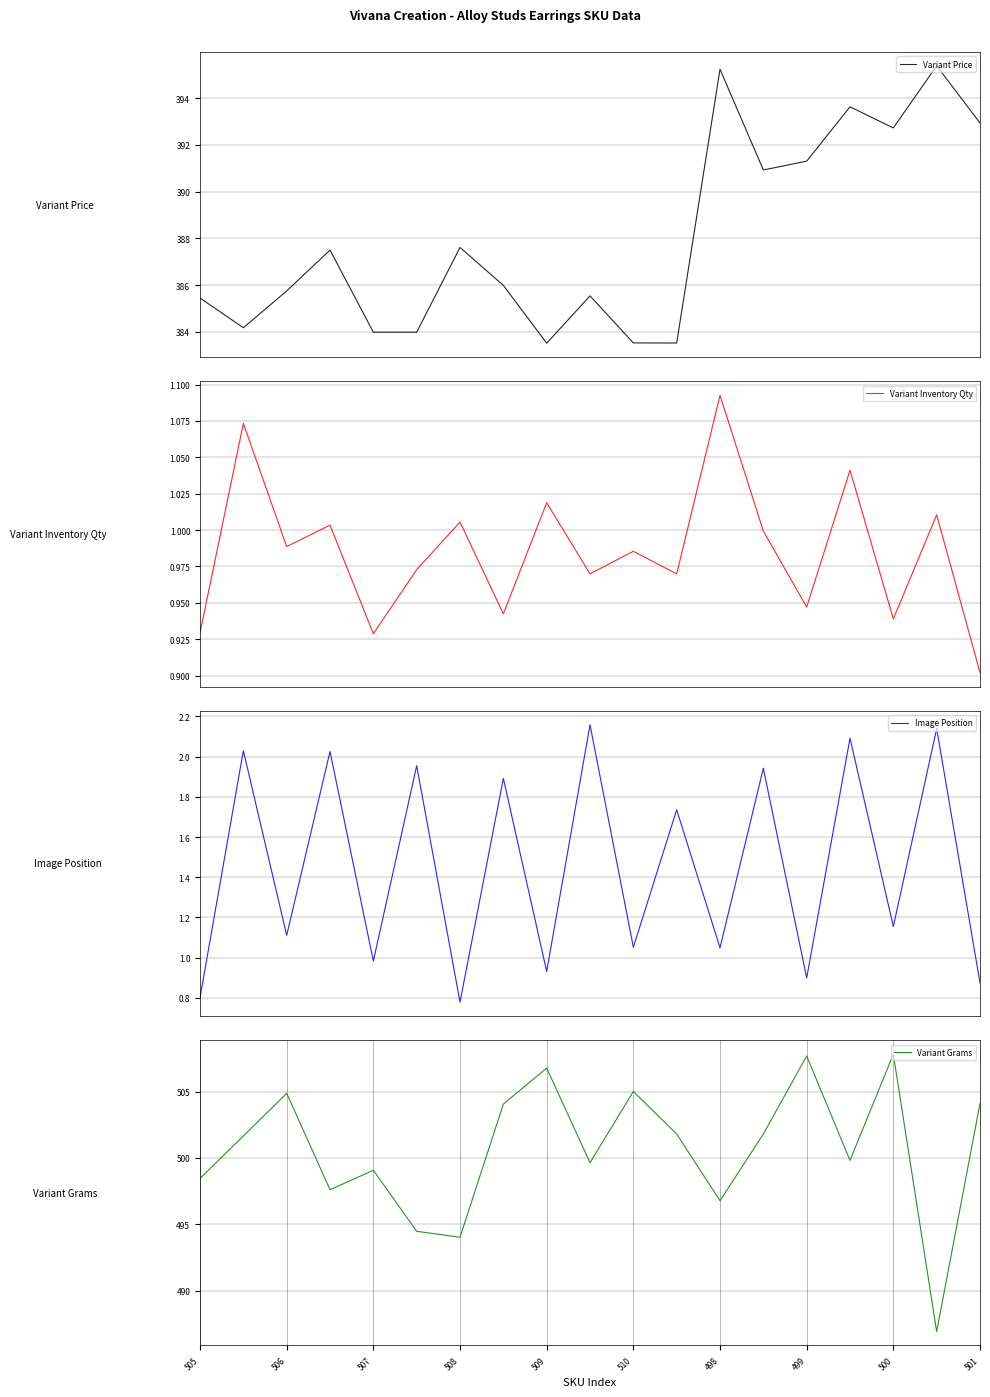

Reading left to right, what are all the values shown in this chart?

Variant Price: 385.4	384.2	385.7	387.5	384.0	384.0	387.6	386.0	383.5	385.5	383.5	383.5	395.2	390.9	391.3	393.6	392.7	395.4	392.9
Variant Inventory Qty: 0.9	1.1	1.0	1.0	0.9	1.0	1.0	0.9	1.0	1.0	1.0	1.0	1.1	1.0	0.9	1.0	0.9	1.0	0.9
Image Position: 0.8	2.0	1.1	2.0	1.0	2.0	0.8	1.9	0.9	2.2	1.1	1.7	1.0	1.9	0.9	2.1	1.2	2.1	0.9
Variant Grams: 498.5	501.7	504.9	497.6	499.1	494.5	494.0	504.1	506.8	499.6	505.0	501.8	496.8	501.8	507.7	499.8	507.8	486.9	504.1